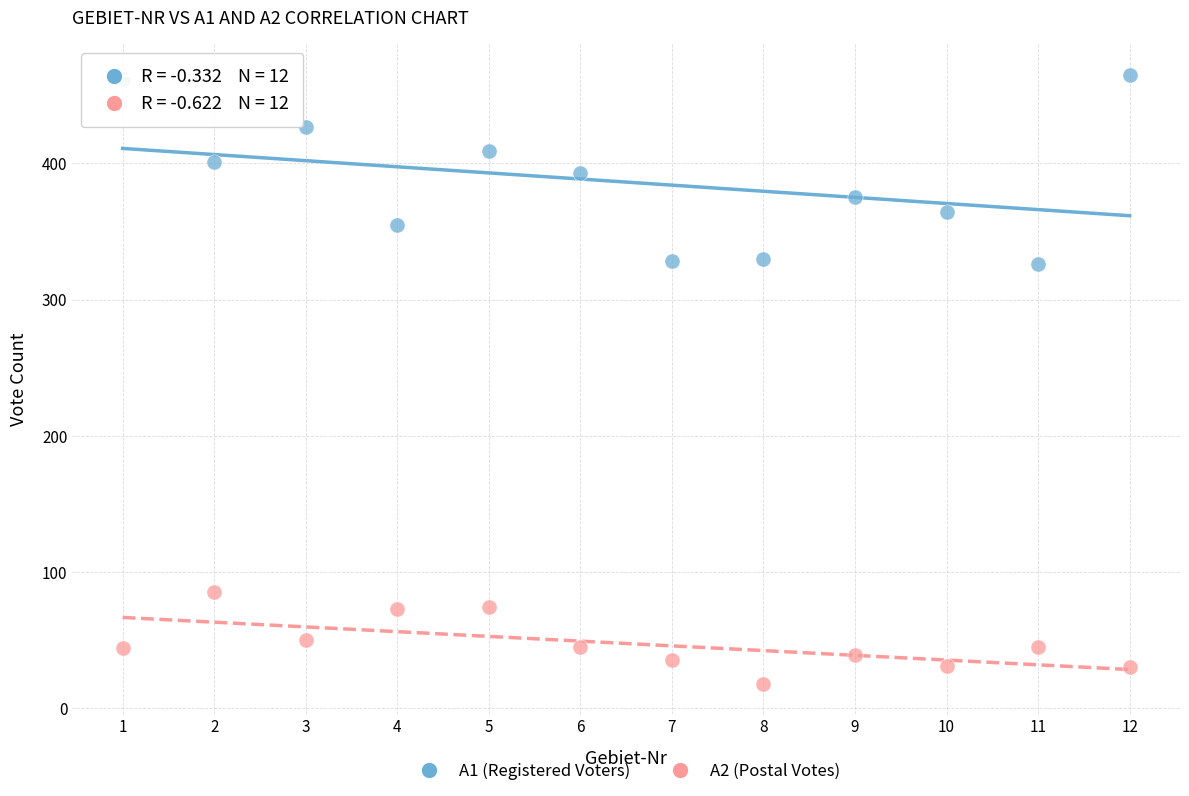

Across all data points, what is the range of X values (max minus min)?

11